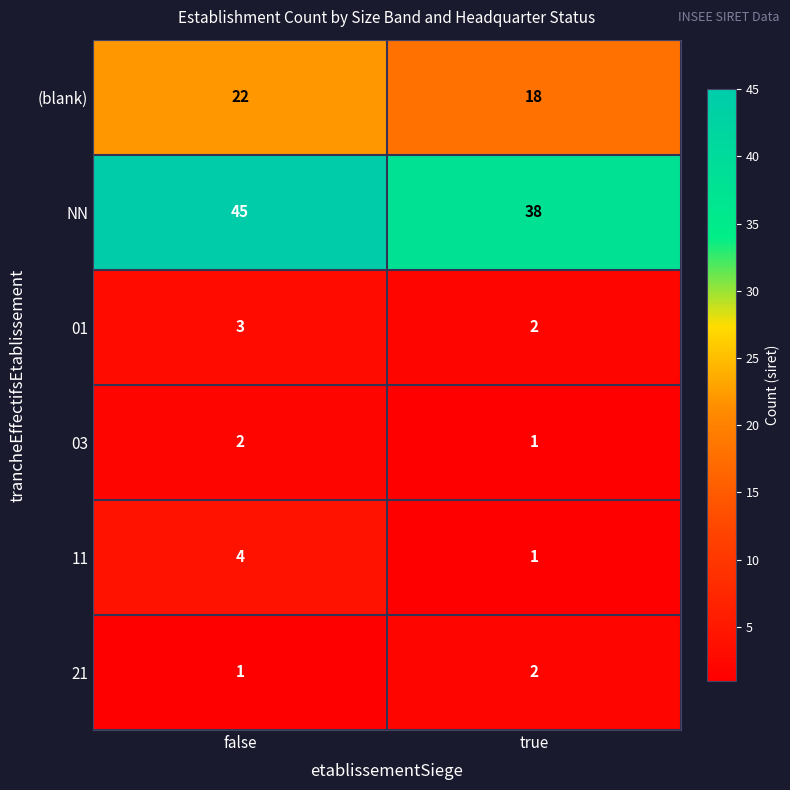

Which label corresponds to the largest value in the chart?

false